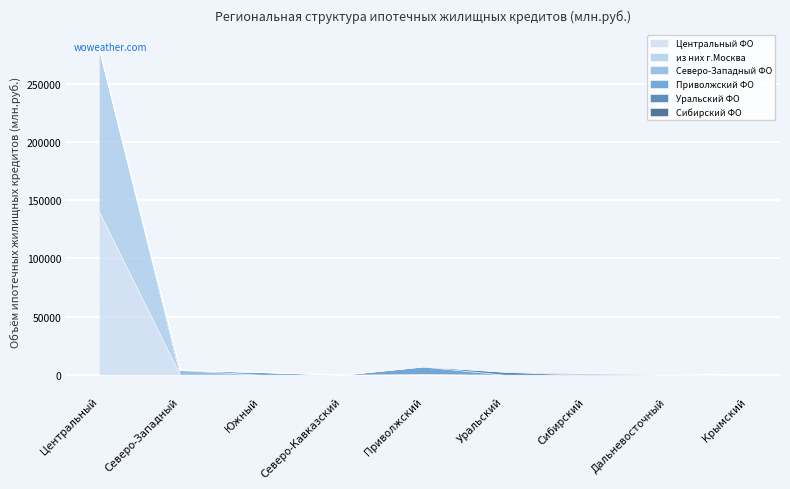

At which category does Приволжский ФО reach its first local peak?

Южный